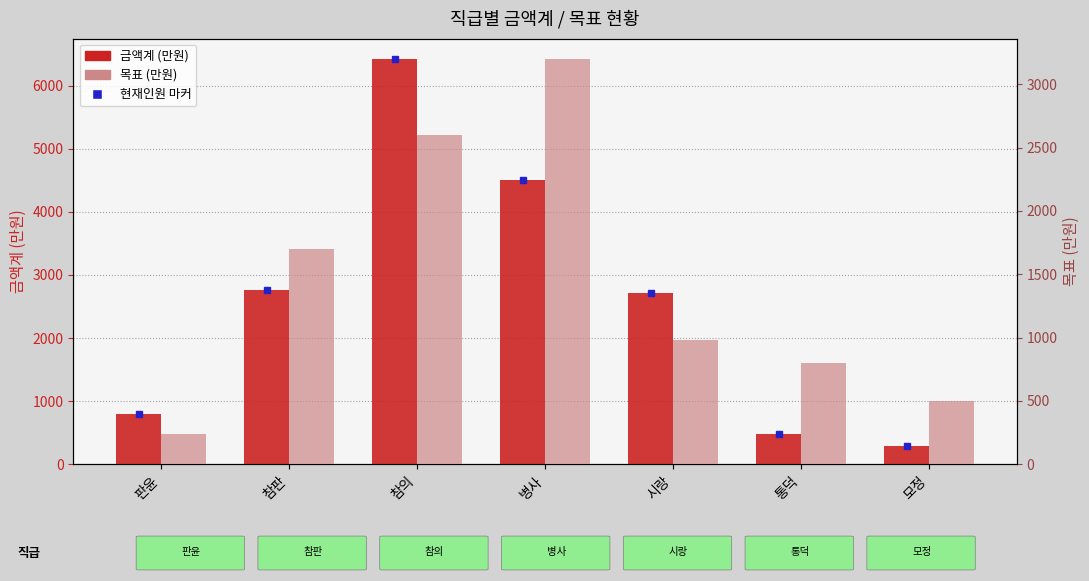

How many groups of bars are there?

7